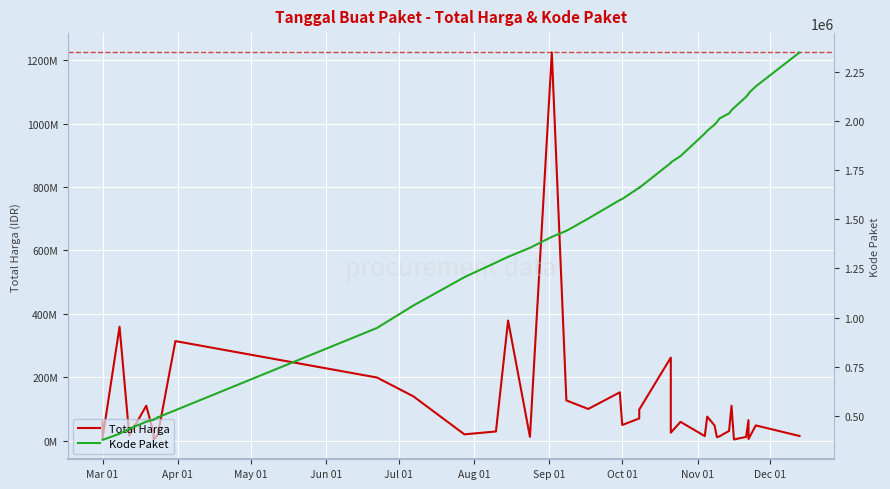

What is the label of the 39th point from the right?

Mar 01